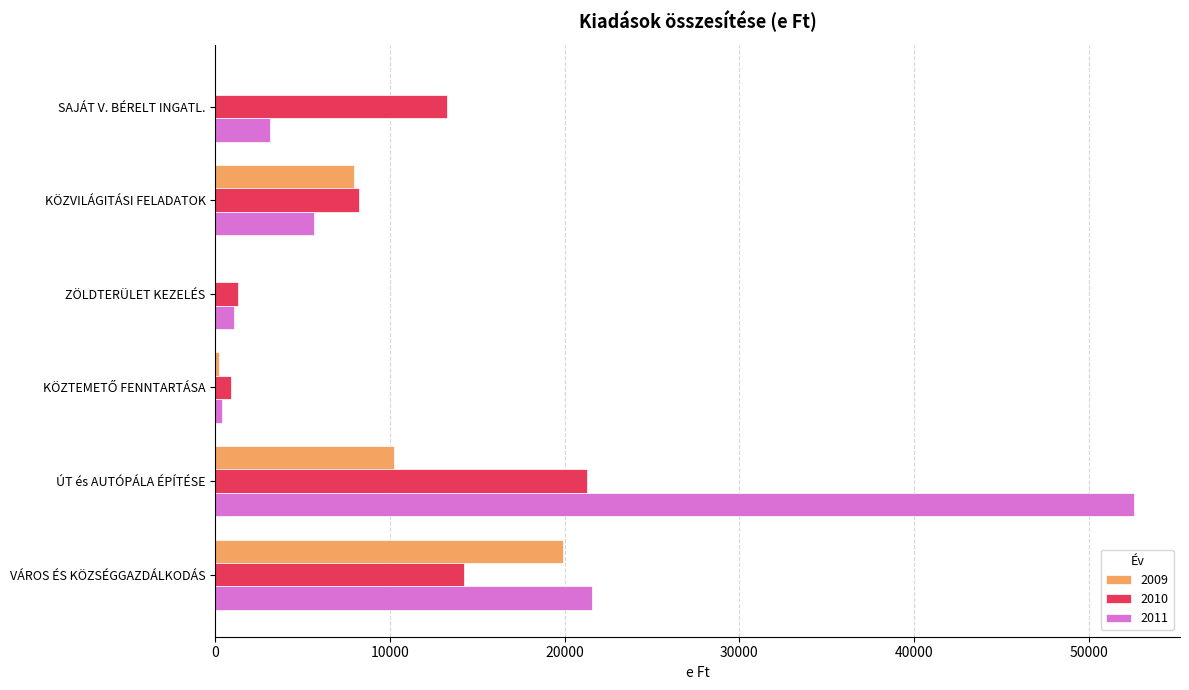

What is the sum of all 2010 values?

59179